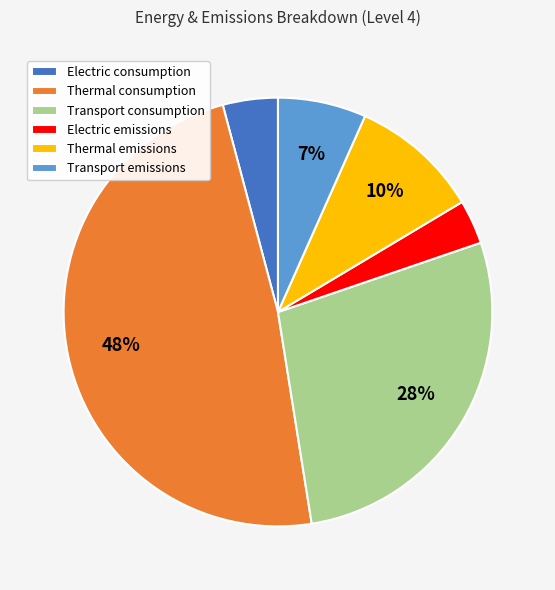

Does Transport emissions account for over 50% of the chart?

No